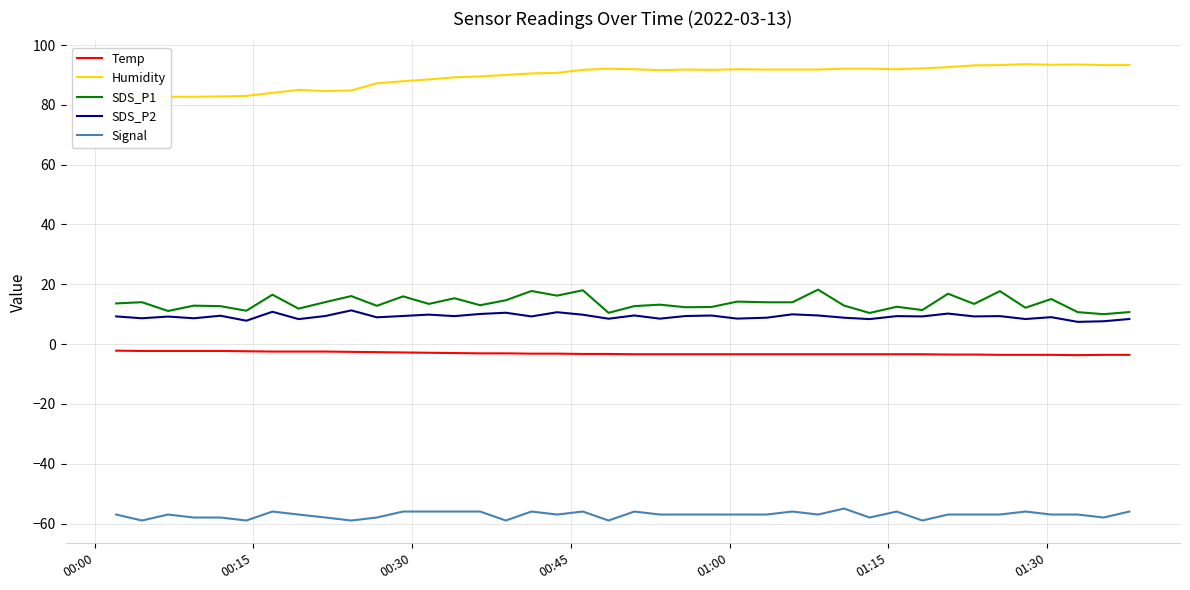

Reading left to right, list all the values displayed in this chart.

Temp: -2.2	-2.3	-2.3	-2.3	-2.3	-2.4	-2.5	-2.5	-2.5	-2.6	-2.7	-2.8	-2.9	-3.0	-3.1	-3.1	-3.2	-3.2	-3.3	-3.3	-3.4	-3.4	-3.4	-3.4	-3.4	-3.4	-3.4	-3.4	-3.4	-3.4	-3.4	-3.4	-3.5	-3.5	-3.6	-3.6	-3.6	-3.7	-3.6	-3.6
Humidity: 82.7	83.1	82.7	82.7	82.8	83.0	84.0	85.0	84.6	84.8	87.2	87.9	88.5	89.2	89.5	90.0	90.5	90.7	91.7	92.1	91.9	91.6	91.8	91.7	91.9	91.8	91.8	91.8	92.1	92.1	91.9	92.2	92.6	93.2	93.3	93.6	93.4	93.5	93.3	93.3
SDS_P1: 13.6	14.0	11.1	12.8	12.7	11.2	16.5	11.8	14.1	16.1	12.8	15.9	13.4	15.3	13.0	14.7	17.8	16.2	18.0	10.4	12.7	13.2	12.3	12.4	14.2	14.0	14.0	18.2	12.9	10.4	12.5	11.4	16.8	13.4	17.7	12.2	15.1	10.7	10.0	10.7
SDS_P2: 9.2	8.6	9.2	8.6	9.5	7.8	10.8	8.3	9.4	11.3	8.9	9.4	9.8	9.3	10.1	10.5	9.2	10.7	9.8	8.5	9.6	8.5	9.4	9.6	8.5	8.8	9.9	9.6	8.8	8.3	9.3	9.2	10.2	9.2	9.3	8.4	9.0	7.4	7.6	8.4
Signal: -57.0	-59.0	-57.0	-58.0	-58.0	-59.0	-56.0	-57.0	-58.0	-59.0	-58.0	-56.0	-56.0	-56.0	-56.0	-59.0	-56.0	-57.0	-56.0	-59.0	-56.0	-57.0	-57.0	-57.0	-57.0	-57.0	-56.0	-57.0	-55.0	-58.0	-56.0	-59.0	-57.0	-57.0	-57.0	-56.0	-57.0	-57.0	-58.0	-56.0